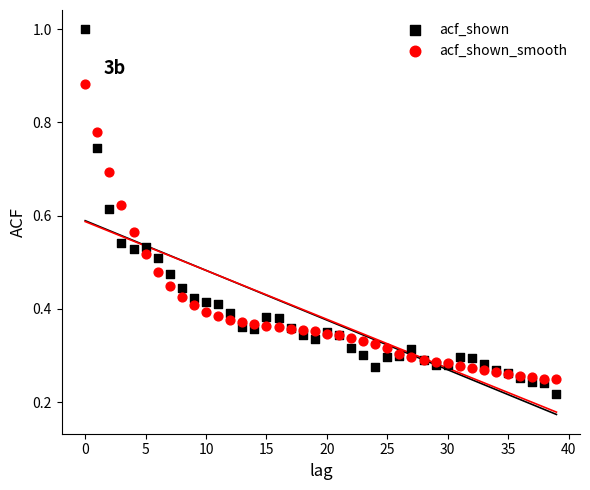

Which series contains the lowest Y value?

acf_shown